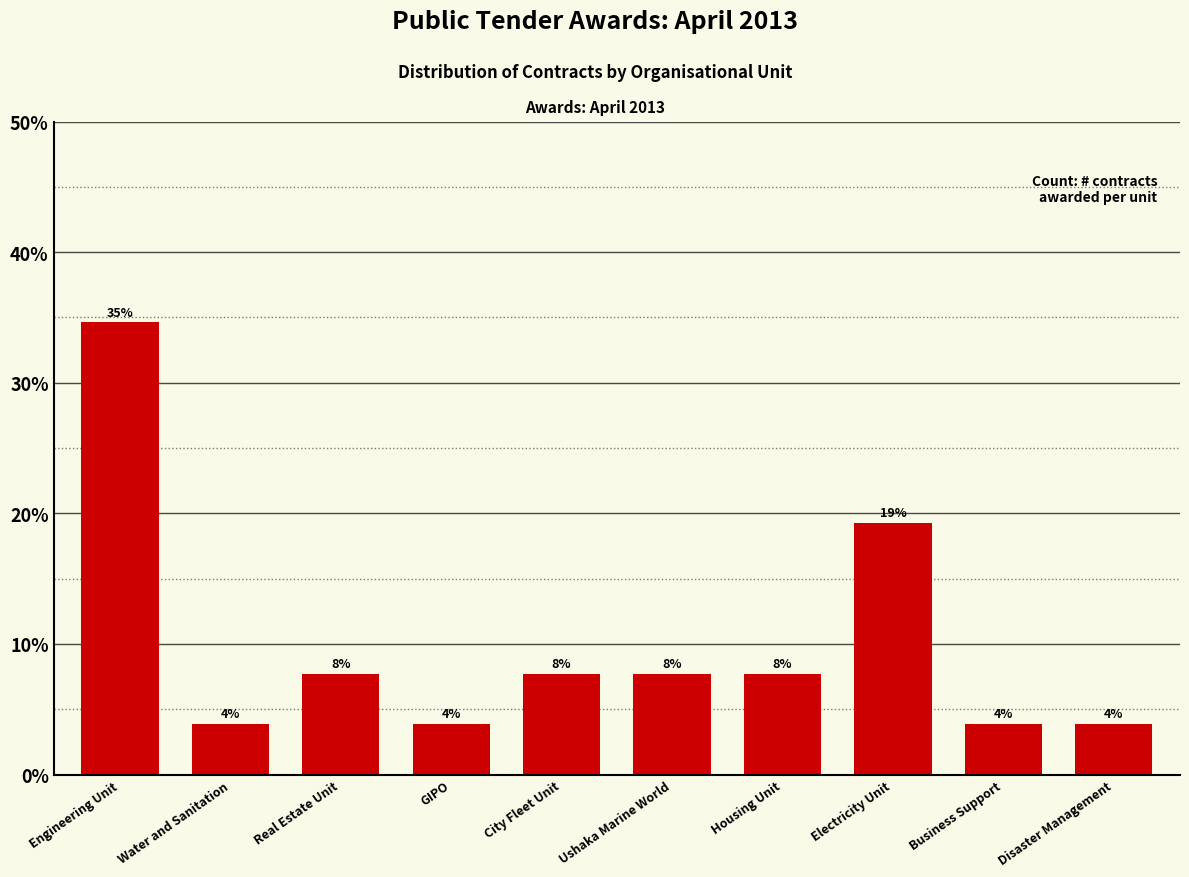

Reading left to right, list all the values displayed in this chart.

Engineering Unit=34.6	Water and Sanitation=3.8	Real Estate Unit=7.7	GIPO=3.8	City Fleet Unit=7.7	Ushaka Marine World=7.7	Housing Unit=7.7	Electricity Unit=19.2	Business Support=3.8	Disaster Management=3.8